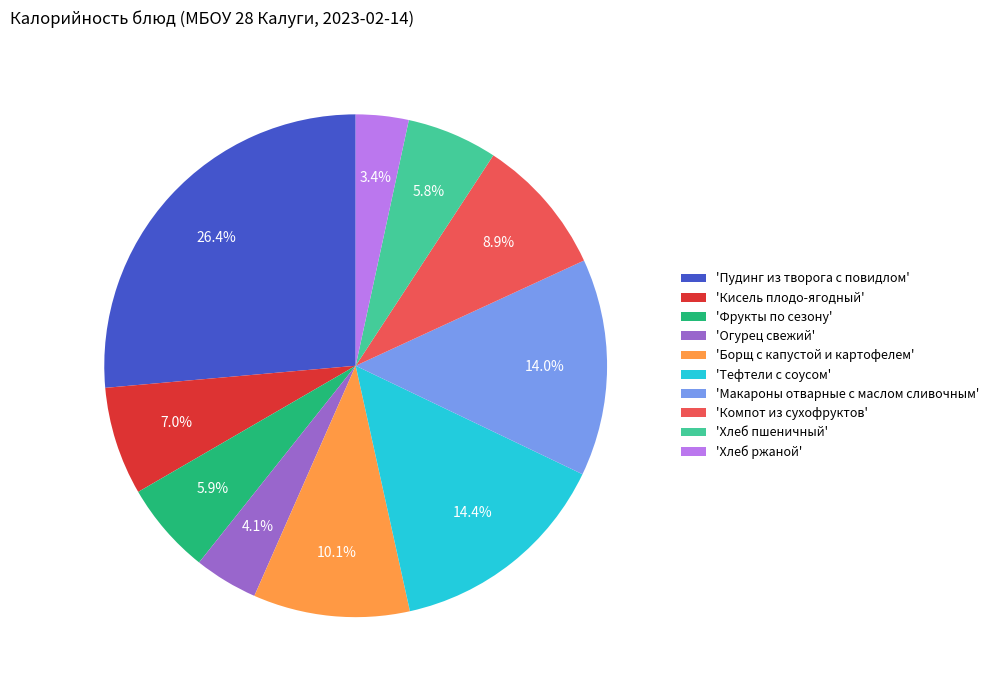

Which has a higher value, 'Фрукты по сезону' or 'Огурец свежий'?

'Фрукты по сезону'